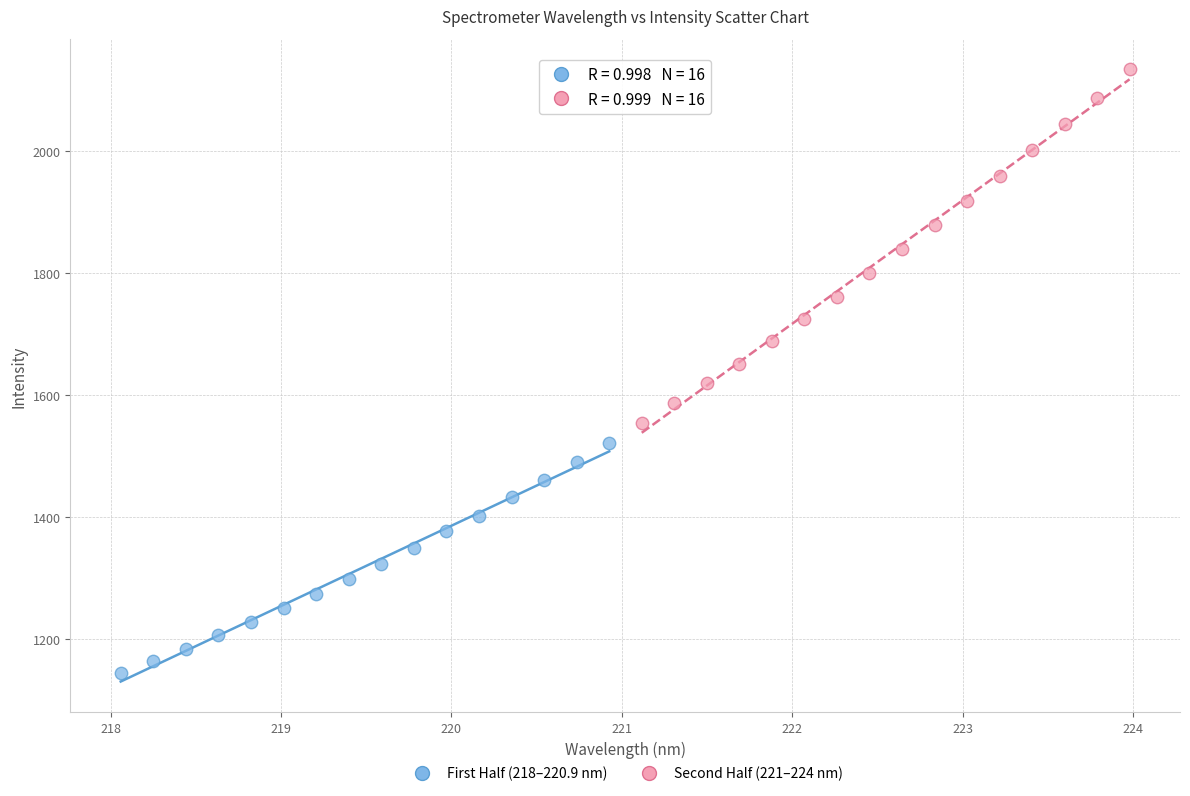

Which series reaches the minimum Y coordinate?

First Half (218–220.9 nm)